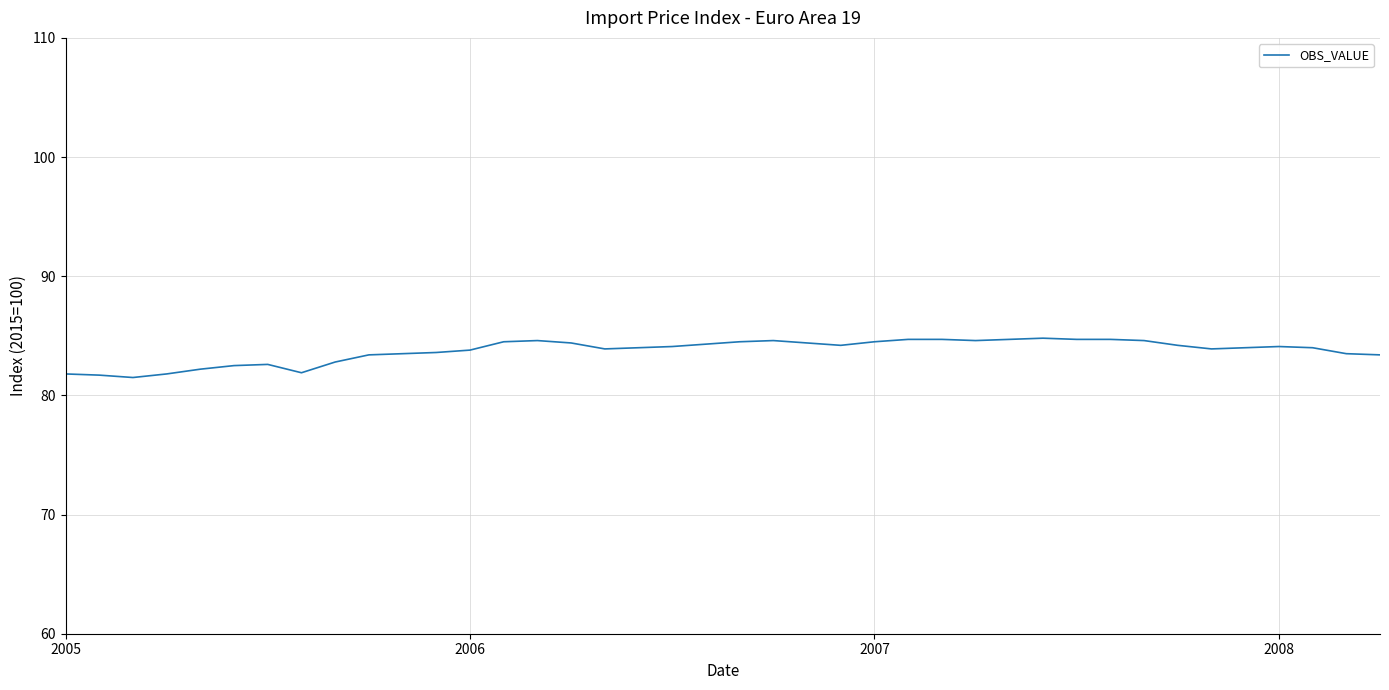

True or false: the data has more than 1 interior local peaks.

True